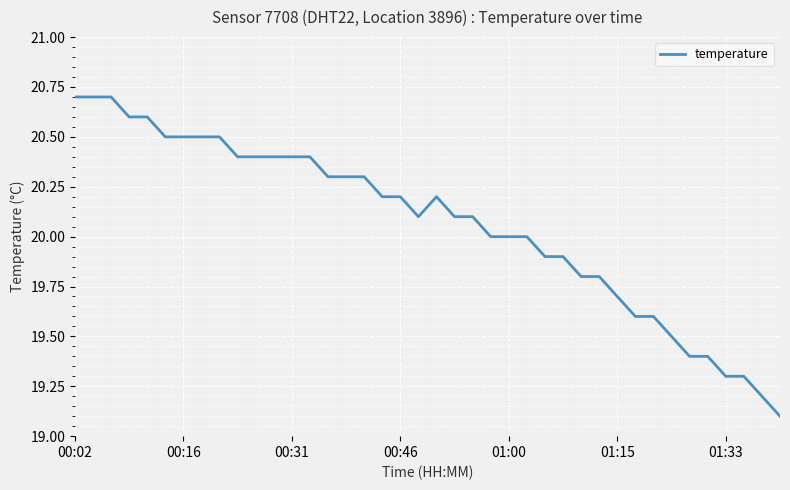

How many series are shown in this chart?

1